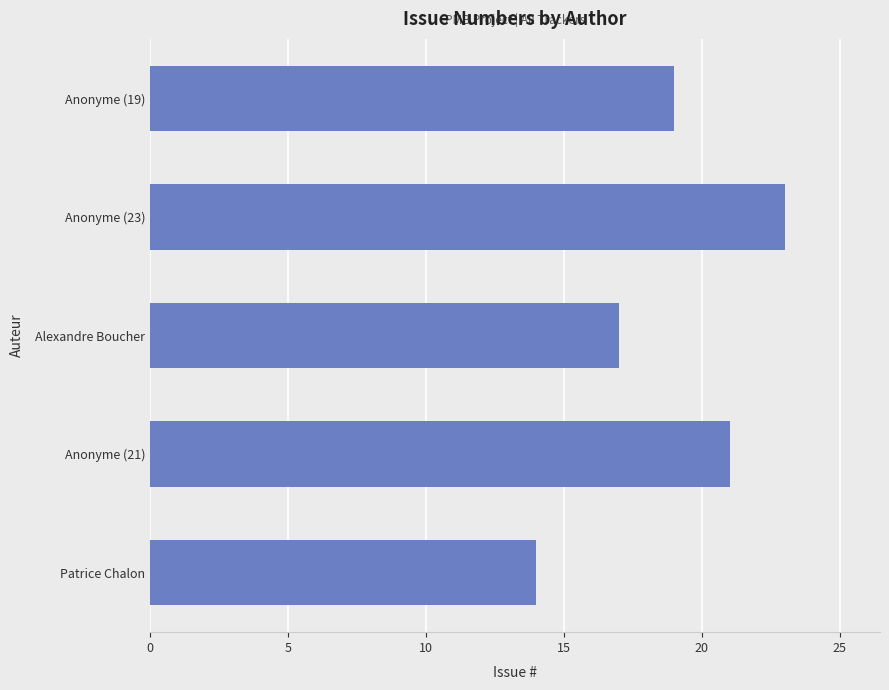

Between Anonyme (19) and Alexandre Boucher, which is larger?

Anonyme (19)